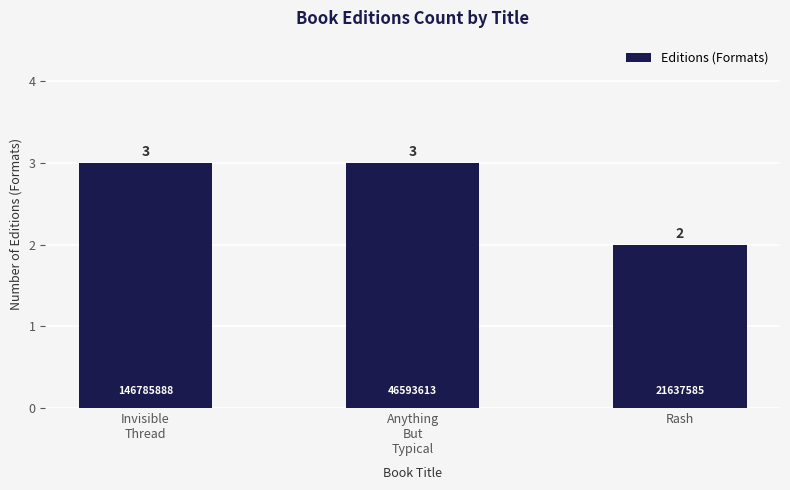

What is the value of the 3rd bar from the left?

2